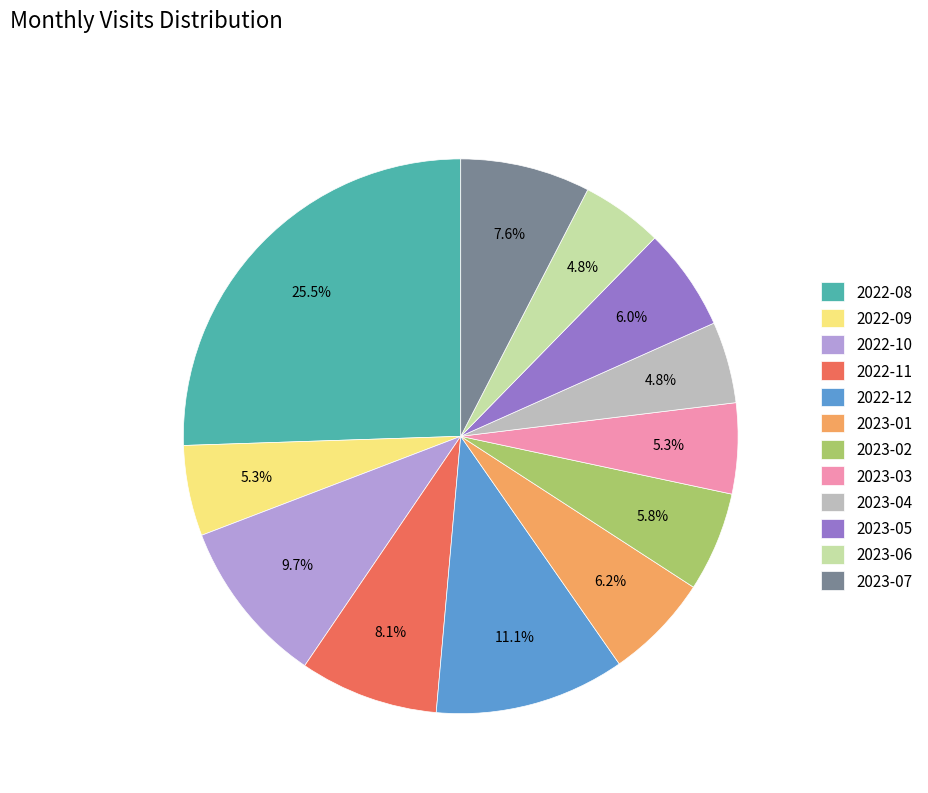

How many slices are in this pie chart?

12